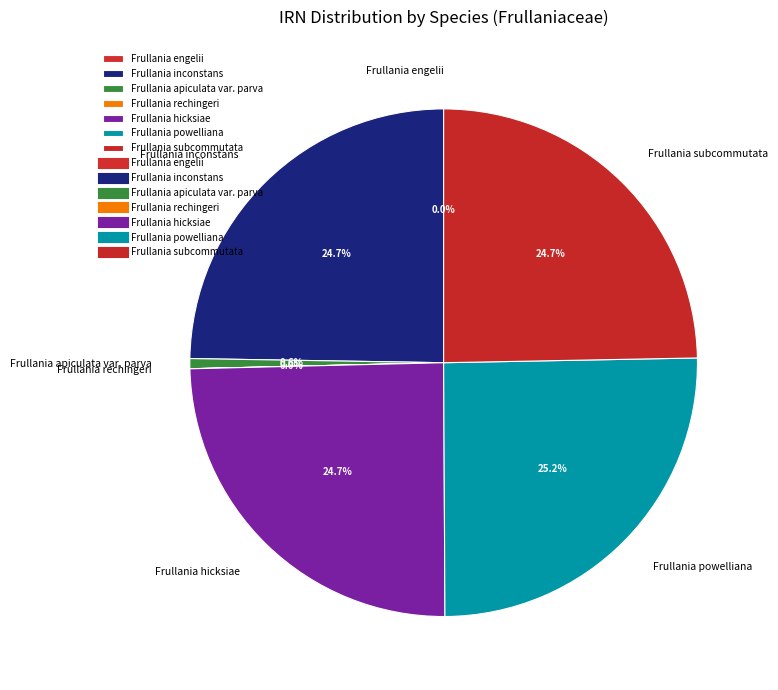

Which has a higher value, Frullania powelliana or Frullania subcommutata?

Frullania powelliana